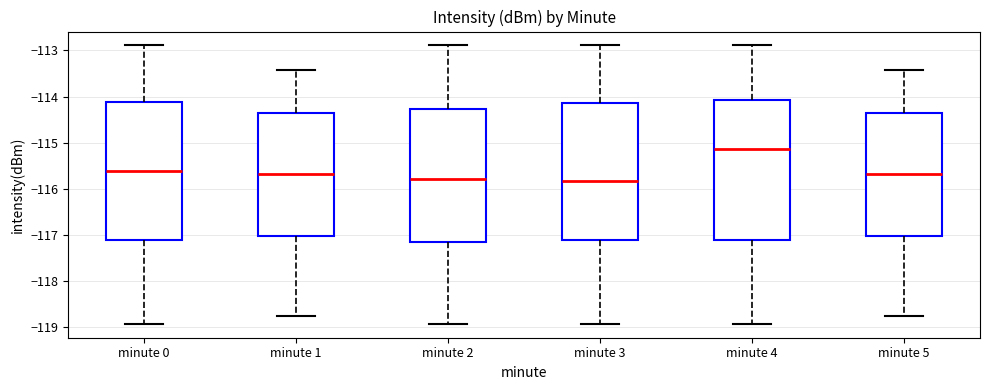

Reading left to right, read every box against the y-axis: the position of its median line, the range the box covers, and the ends of its whiskers. The values are not printed on the chart, so give them approximately, as read against the axis.

minute 0: median -115.6, box -117.1 to -114.1, whiskers -118.9 to -112.9
minute 1: median -115.7, box -117.0 to -114.4, whiskers -118.7 to -113.4
minute 2: median -115.8, box -117.2 to -114.3, whiskers -118.9 to -112.9
minute 3: median -115.8, box -117.1 to -114.1, whiskers -118.9 to -112.9
minute 4: median -115.1, box -117.1 to -114.1, whiskers -118.9 to -112.9
minute 5: median -115.7, box -117.0 to -114.4, whiskers -118.7 to -113.4